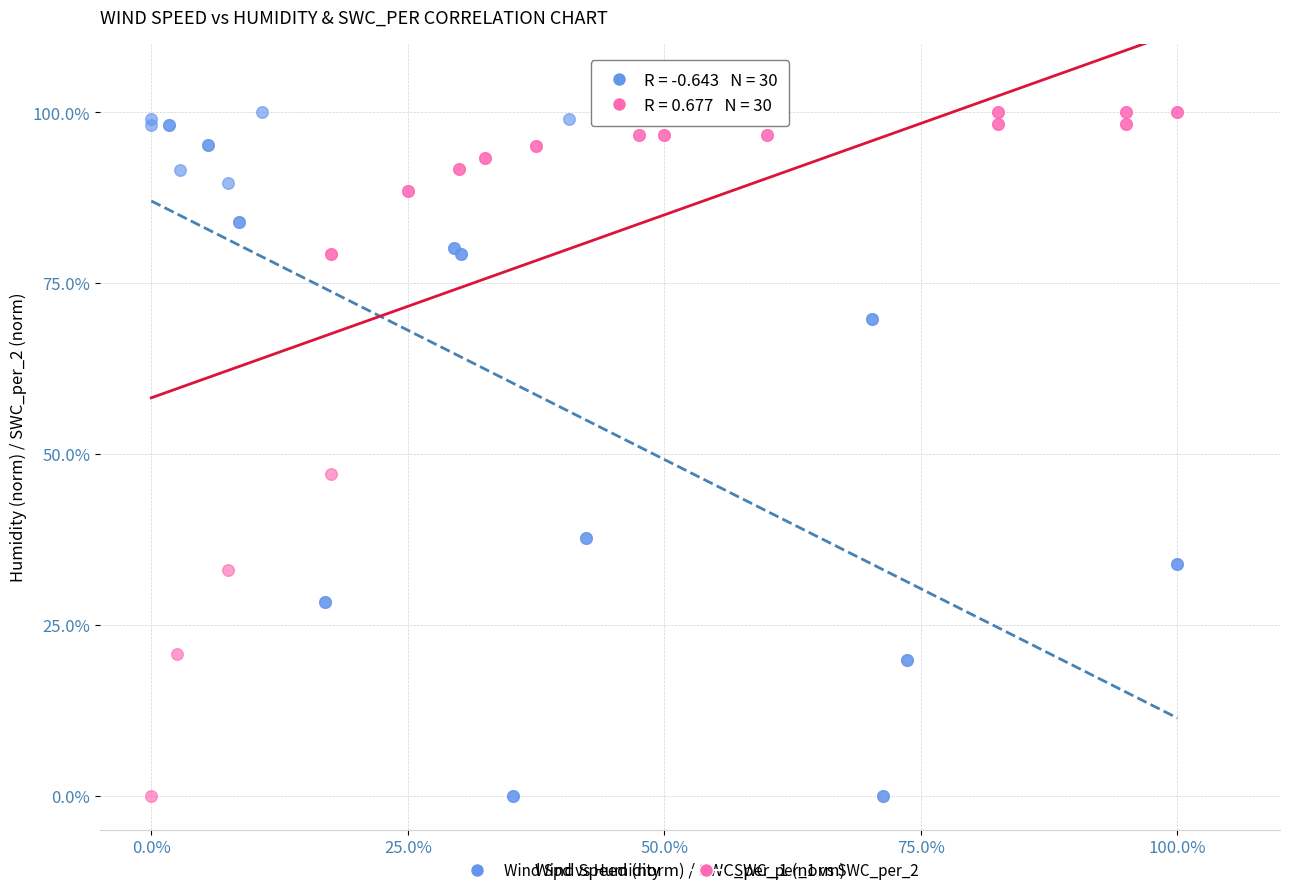

What are all the series names shown in the legend?

Wind Spd vs Humidity, SWC_per_1 vs SWC_per_2